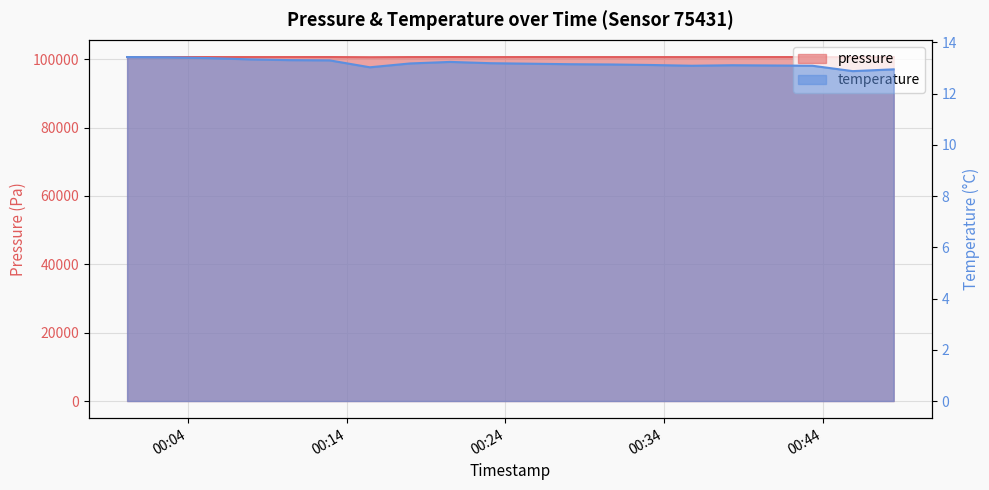

What is the average value of the temperature series?

13.2